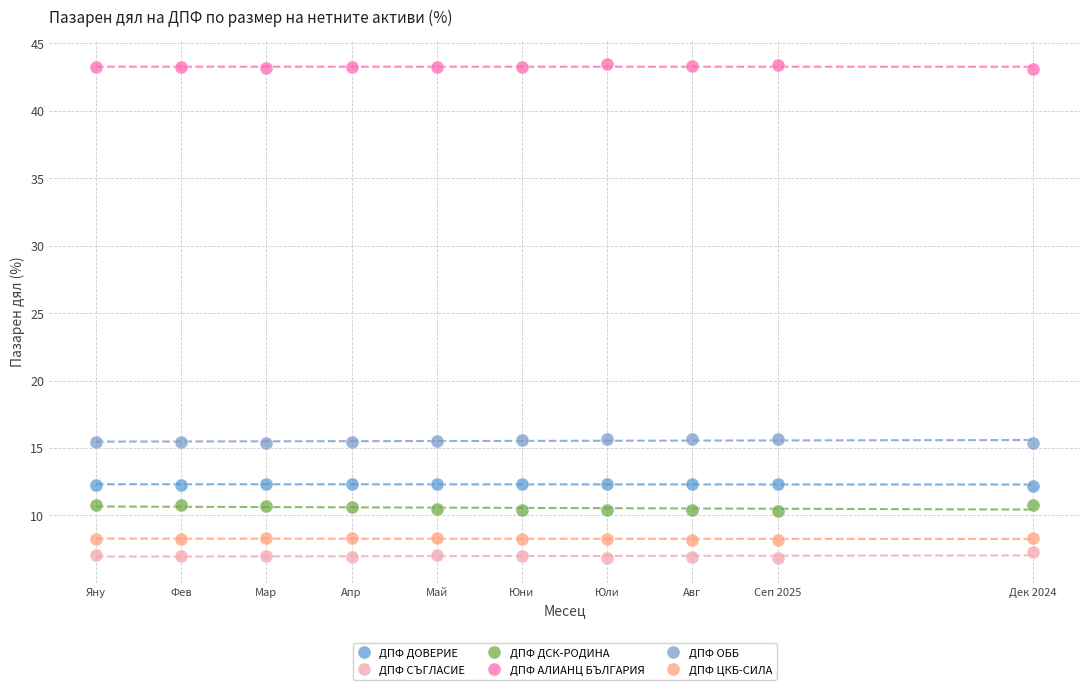

What is the X range (max minus min) for the scatter plot?

11.0